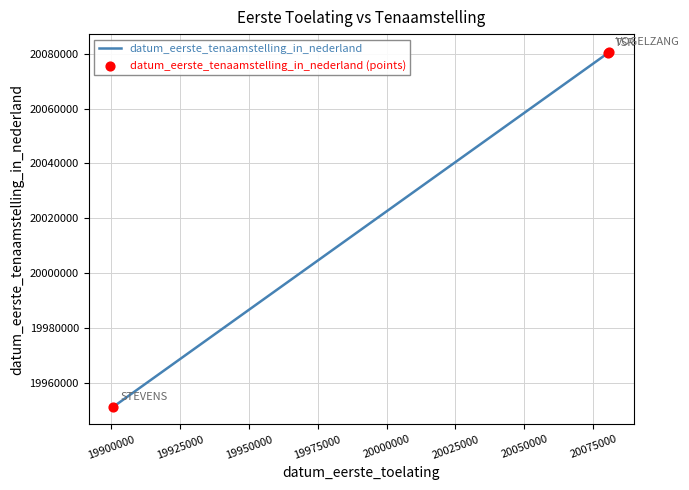

What is the sum of all values?

60112148